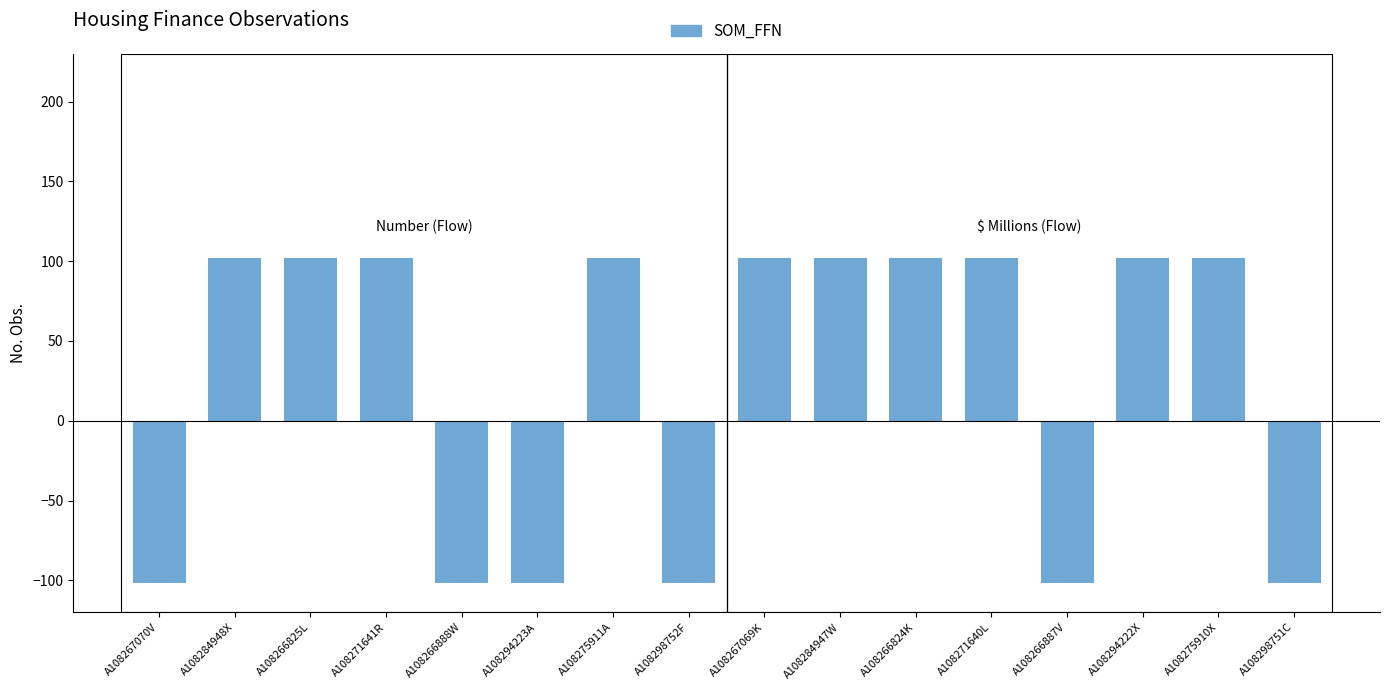

What position from the left is A108294222X?

14